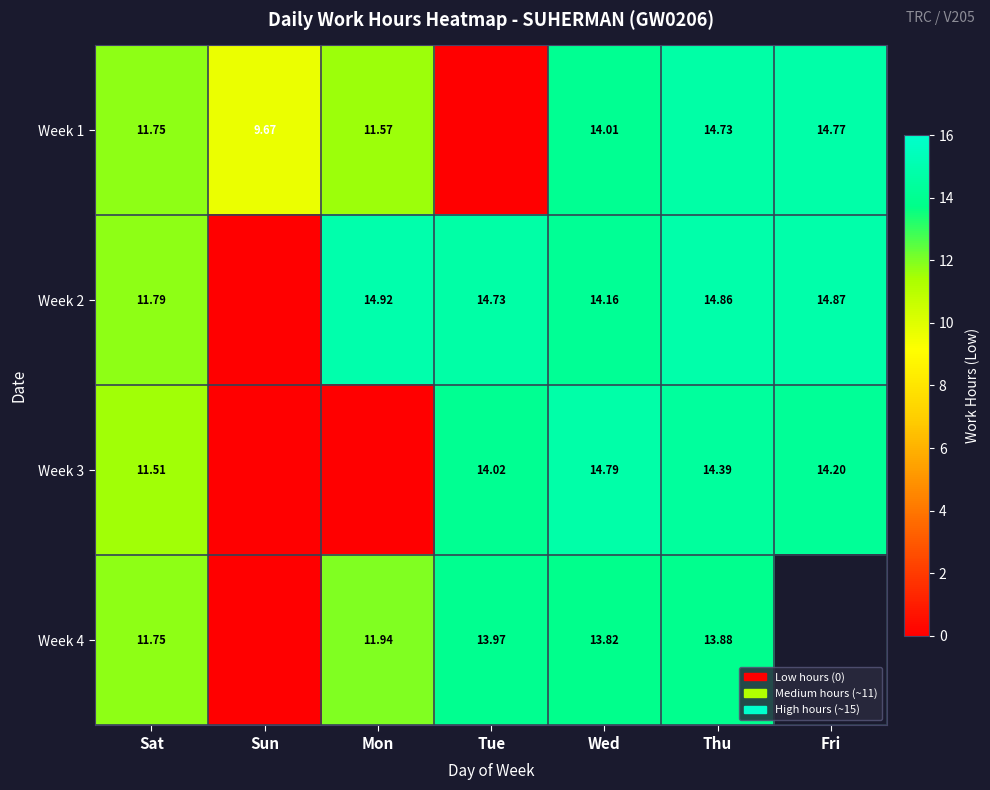

Is the value of Week 1 at Wed greater than the value of Week 4 at Thu?

Yes